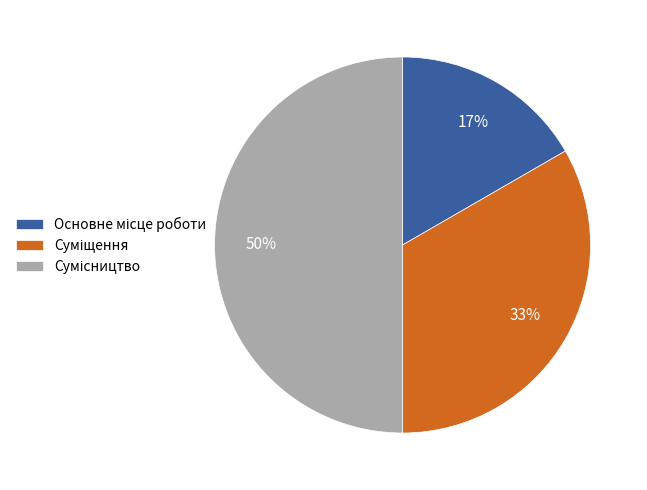

To the nearest percent, what is the average slice percentage?

33%